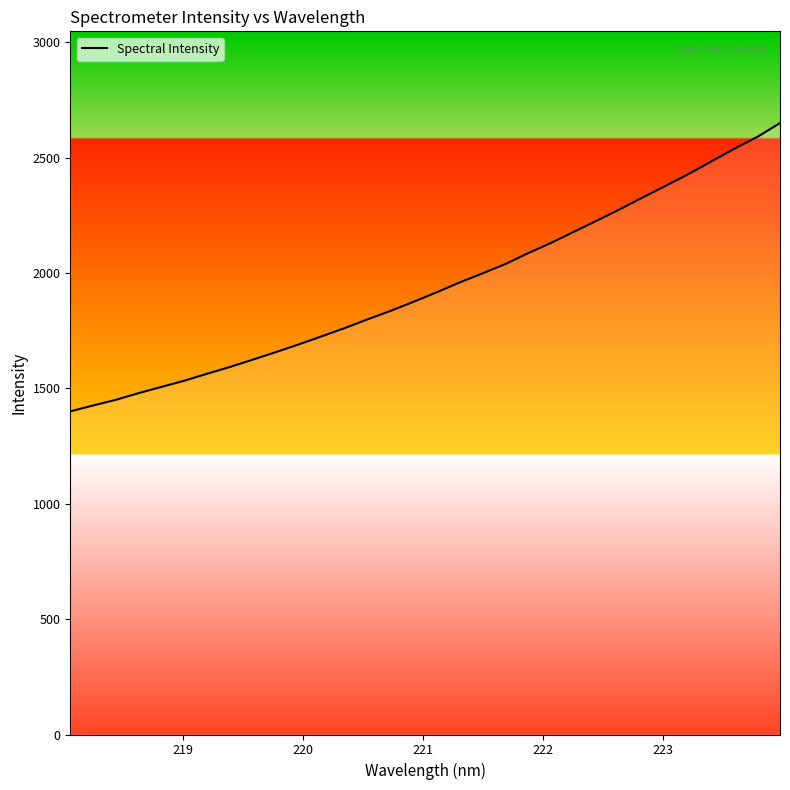

What is the smallest value displayed?

1400.3